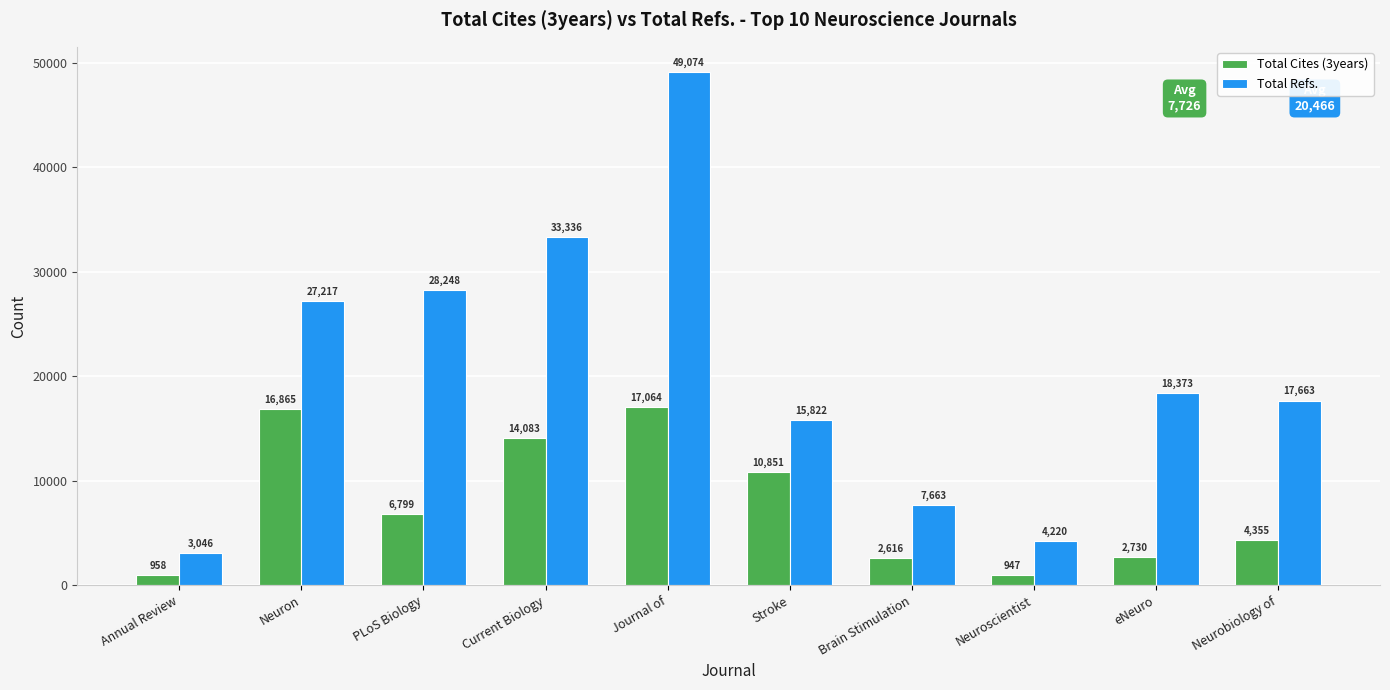

How many bars are there in each group?

2